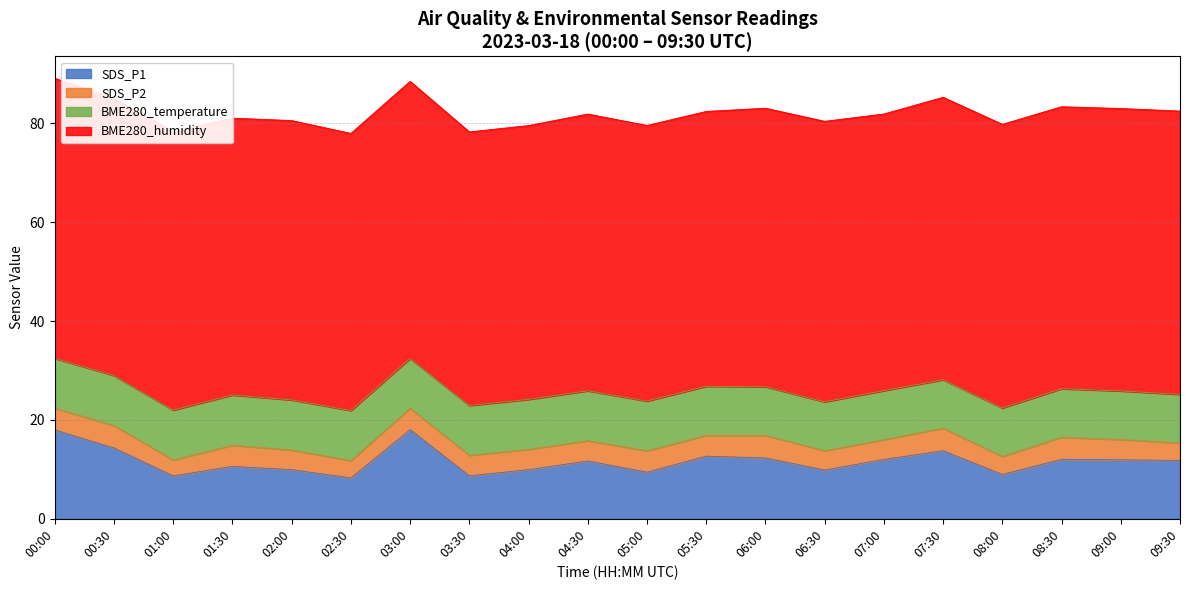

True or false: SDS_P2 and SDS_P1 intersect in this chart.

False